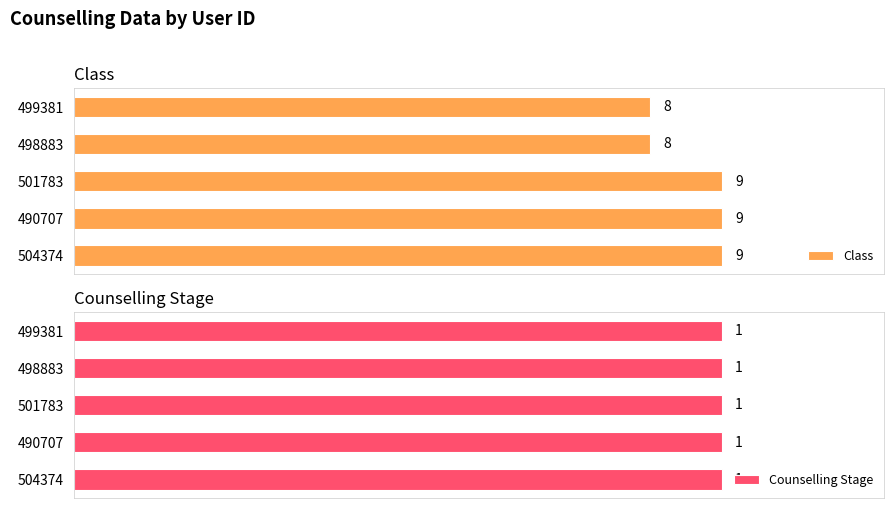

How many values in the Class series are below 9?

2